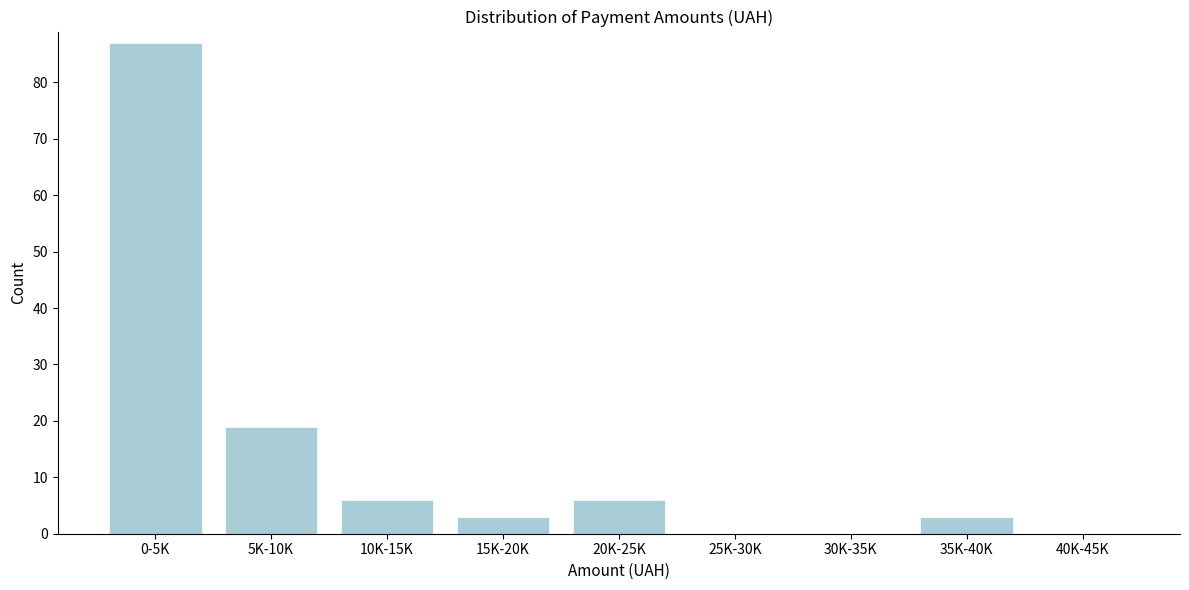

Reading right to left, extract all data points from this chart.

40K-45K=0	35K-40K=3	30K-35K=0	25K-30K=0	20K-25K=6	15K-20K=3	10K-15K=6	5K-10K=19	0-5K=87